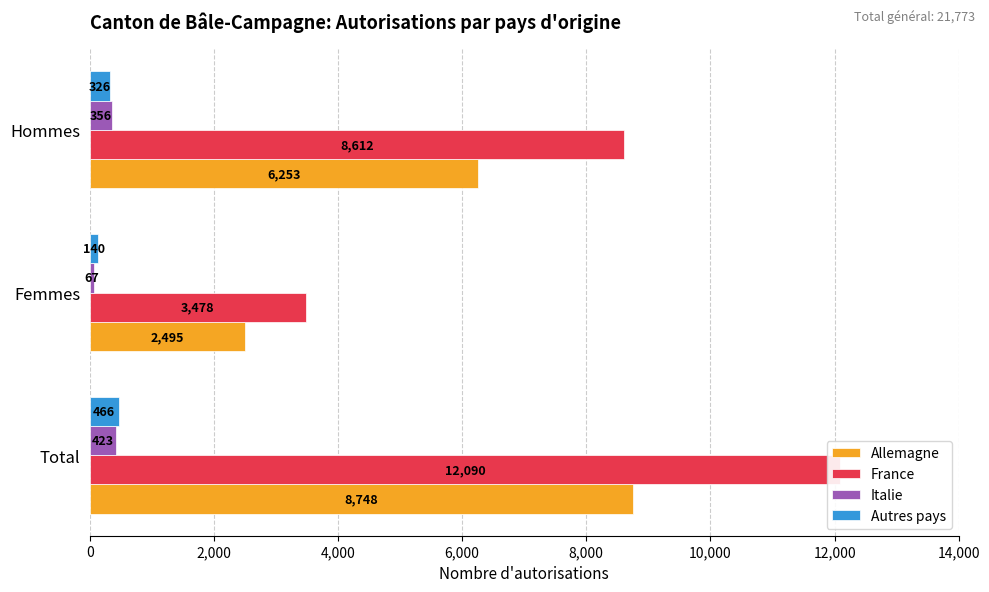

How many bars are there in total?

12